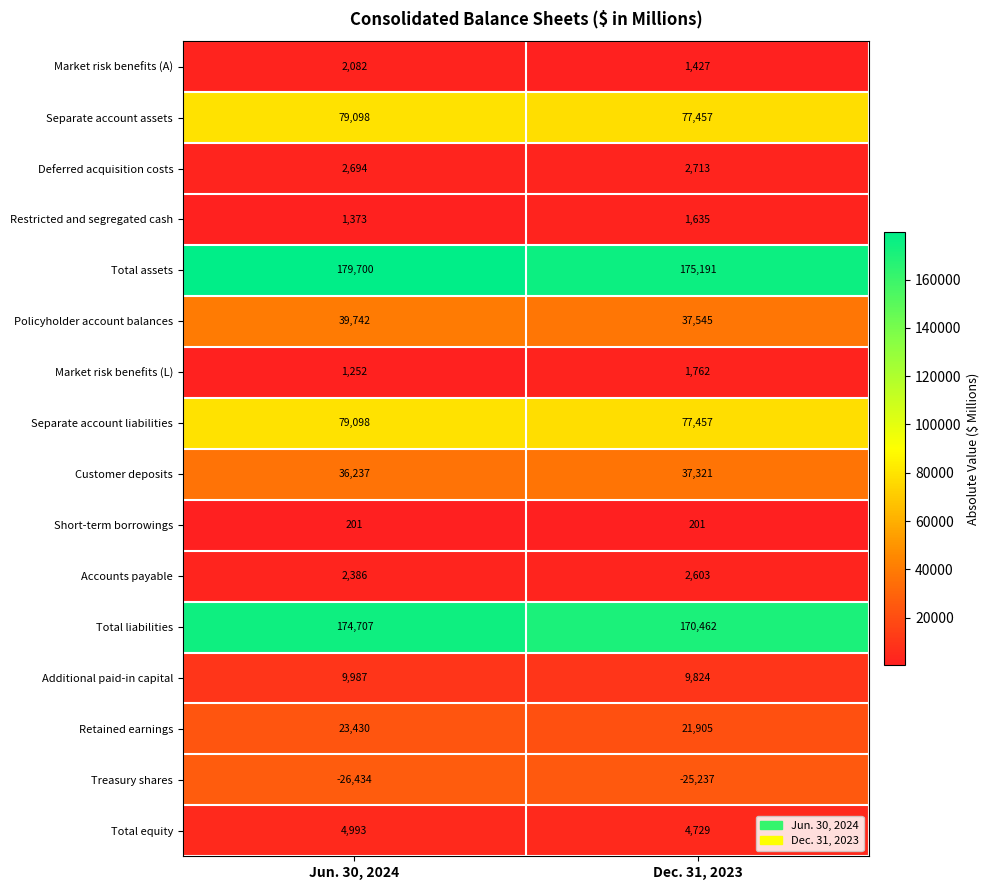

List the labels in order of Customer deposits value, smallest first.

Jun. 30, 2024, Dec. 31, 2023